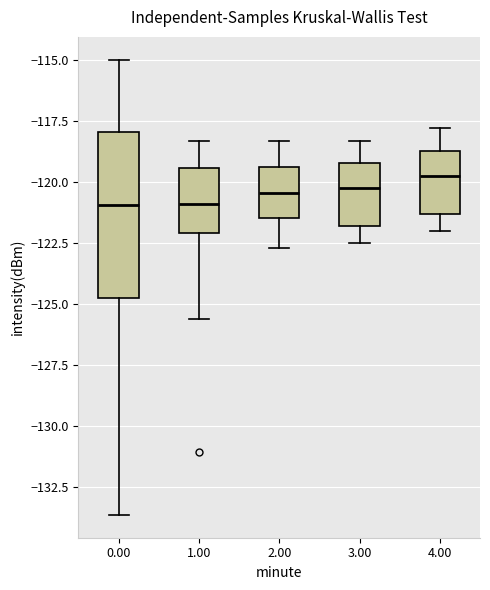

Reading left to right, transcribe this box plot: for each box, give where its median line is, the range the box spans, and where its two whiskers end, as read against the y-axis. The values are not printed on the chart, so give them approximately, as read against the axis.

0.00: median -121.0, box -124.5 to -118.0, whiskers -133.5 to -115.0
1.00: median -121.0, box -122.0 to -119.5, whiskers -125.5 to -118.5
2.00: median -120.5, box -121.5 to -119.5, whiskers -122.5 to -118.5
3.00: median -120.0, box -122.0 to -119.0, whiskers -122.5 to -118.5
4.00: median -119.5, box -121.5 to -118.5, whiskers -122.0 to -118.0